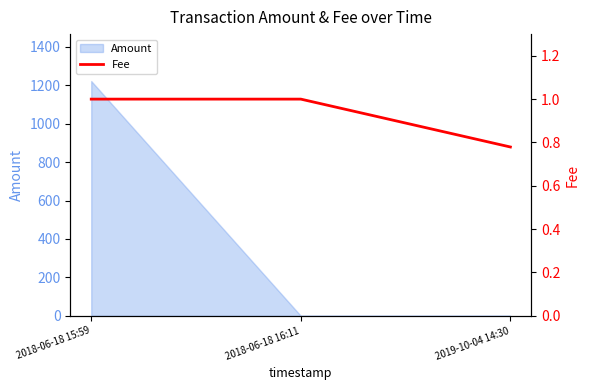

True or false: the data shows 1.0 at 2018-06-18 15:59.

True